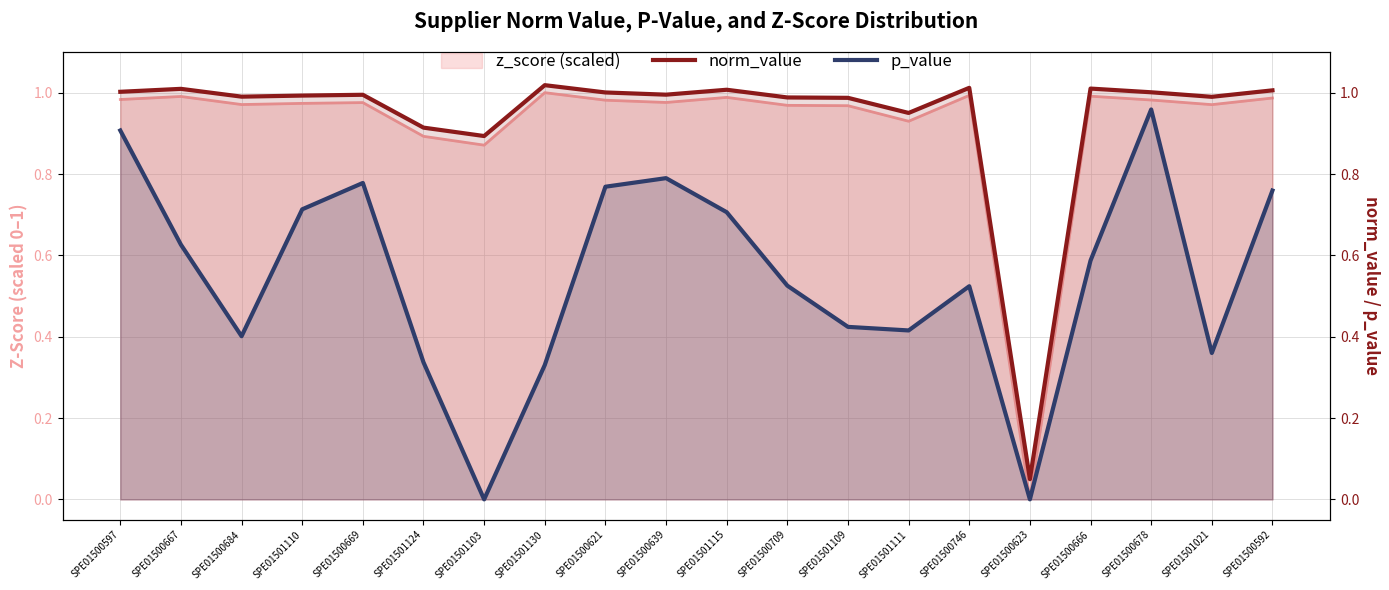

Does the chart display data point markers on the line(s)?

No